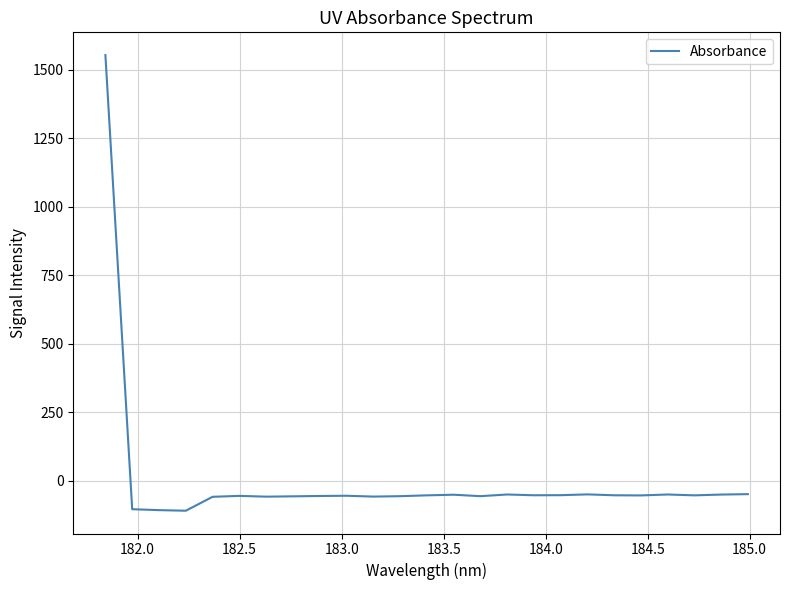

How many negative values are there?

24